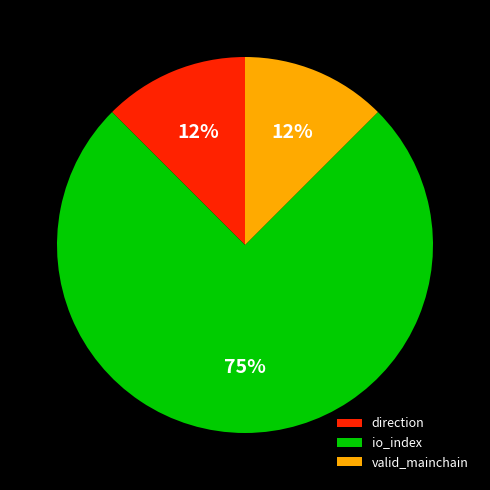

Which category has the biggest portion of the pie?

io_index